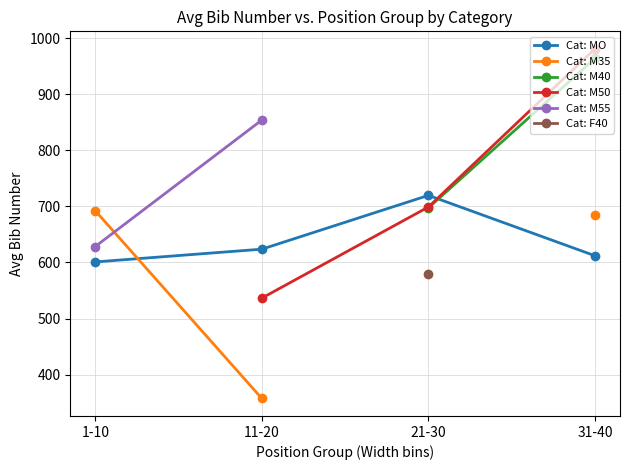

True or false: Cat: MO has a value of 904.2 at 31-40.

False